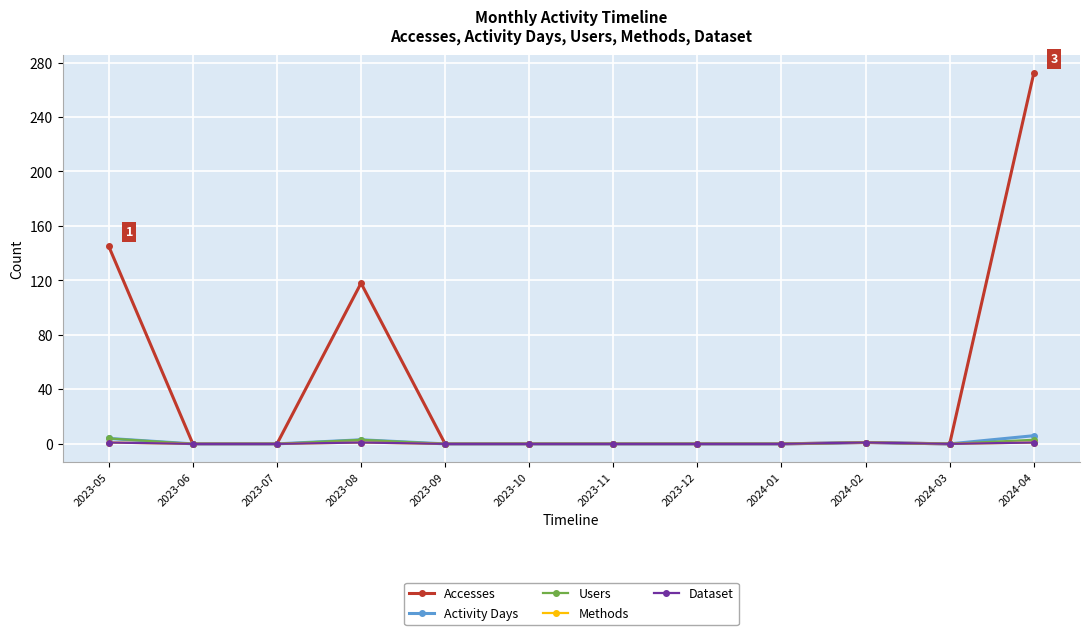

How many Dataset values are between 0 and 1?

12